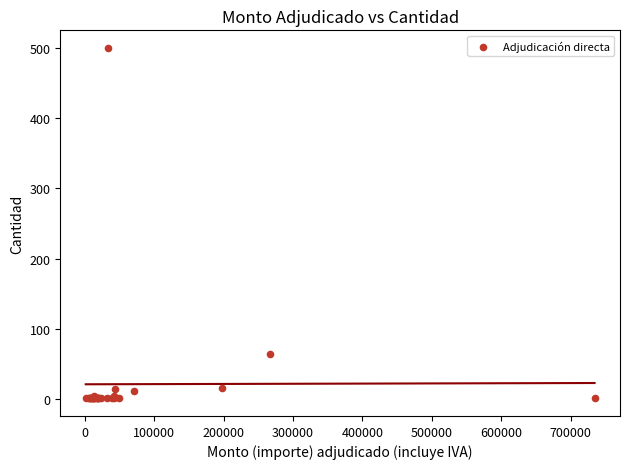

What Y value in the scatter plot is closest to 250?

64